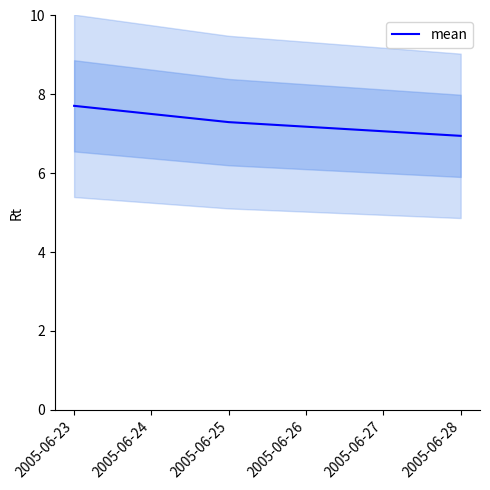

What is the value of the 2nd point from the left?

7.3